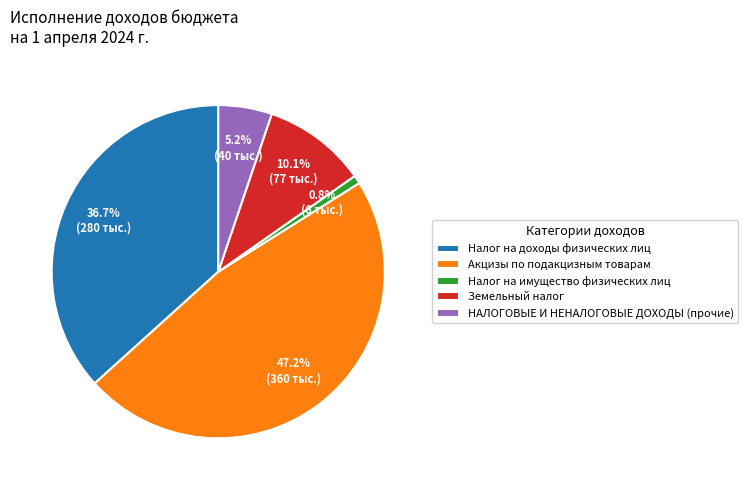

Which category has the biggest portion of the pie?

Акцизы по подакцизным товарам